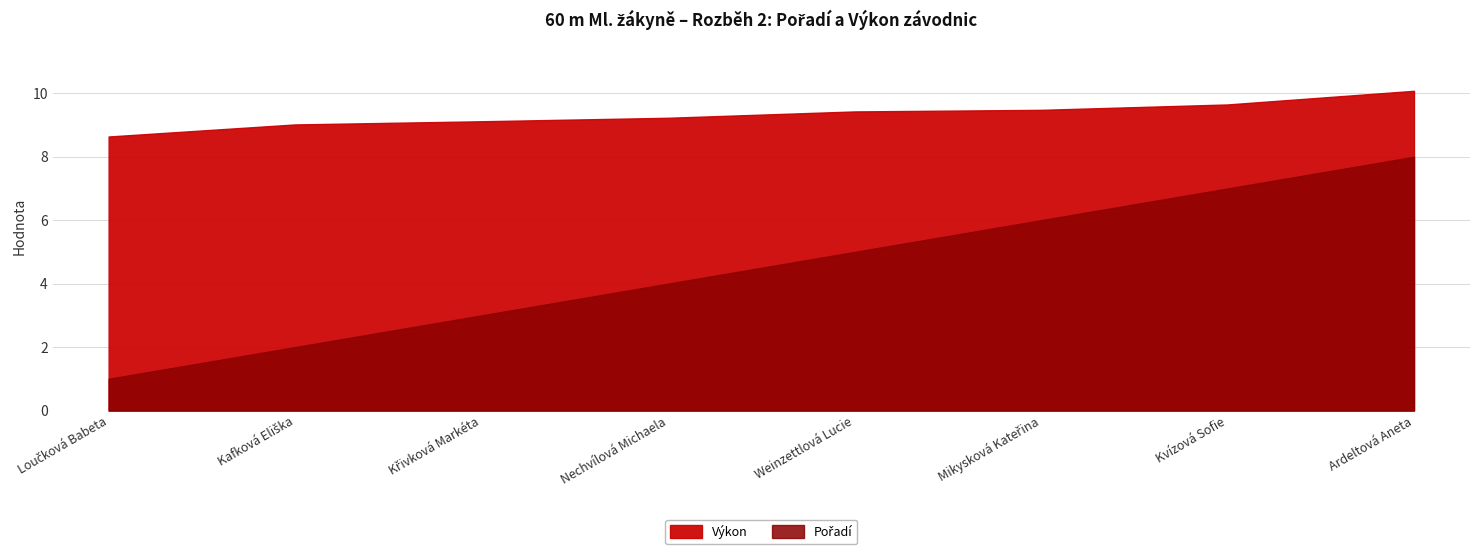

True or false: Výkon has more than 1 points higher than both neighbors.

False